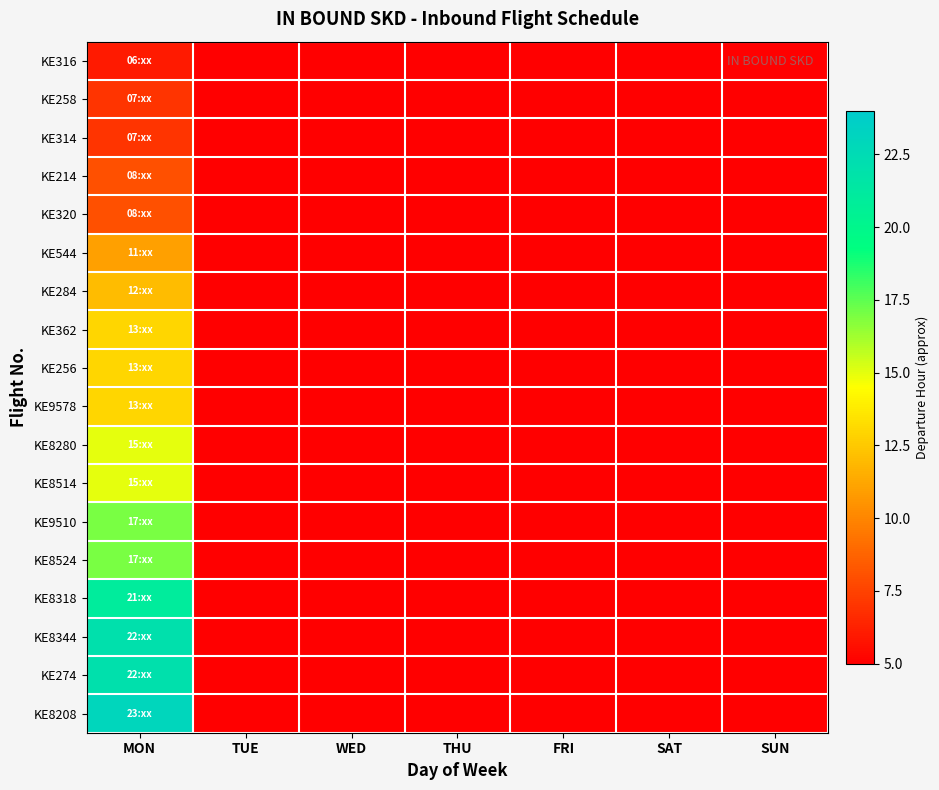

What is the smallest value displayed?

6.0